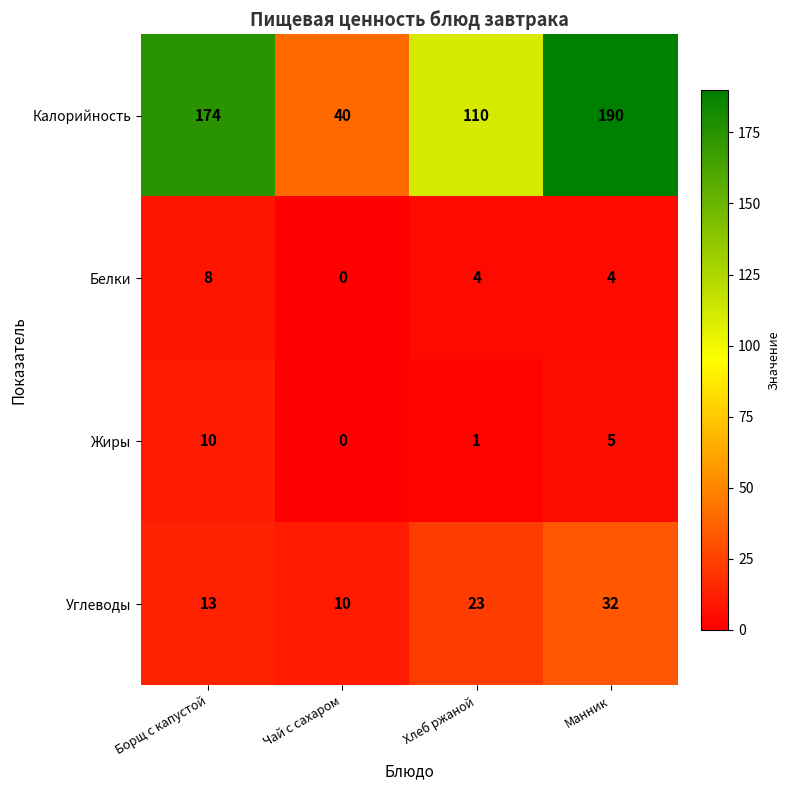

Which category has the highest value across all series?

Манник